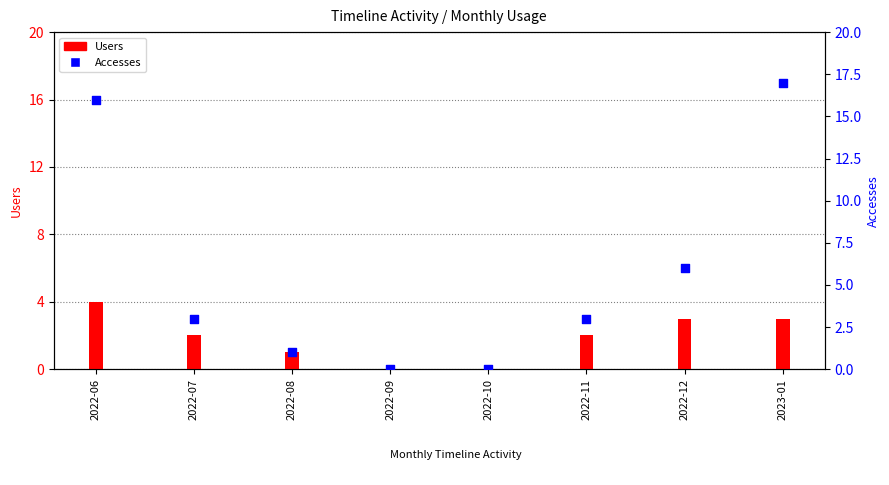

Which series reaches the minimum Y coordinate?

Users